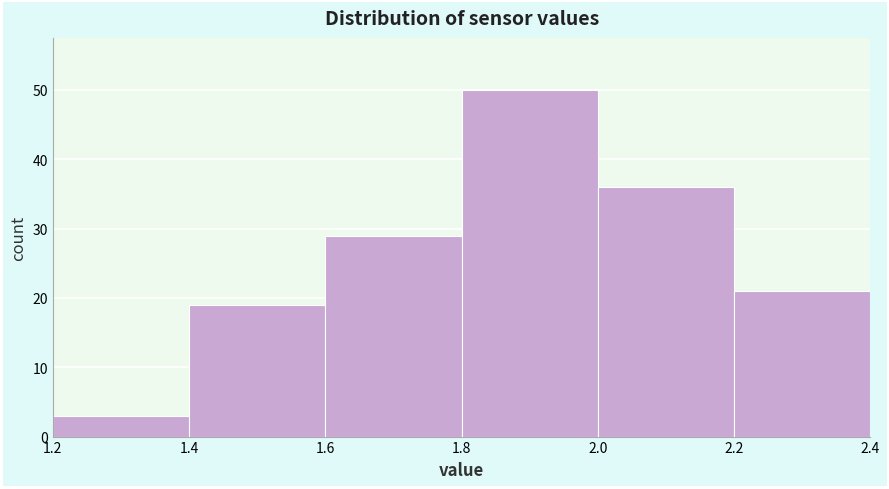

Reading left to right, transcribe this chart: for each bar, give the range it covers on the x-axis and its height. The values are not printed on the chart, so give them approximately, as read against the axis.

1.2 to 1.4: 3
1.4 to 1.6: 19
1.6 to 1.8: 29
1.8 to 2.0: 50
2.0 to 2.2: 36
2.2 to 2.4: 21